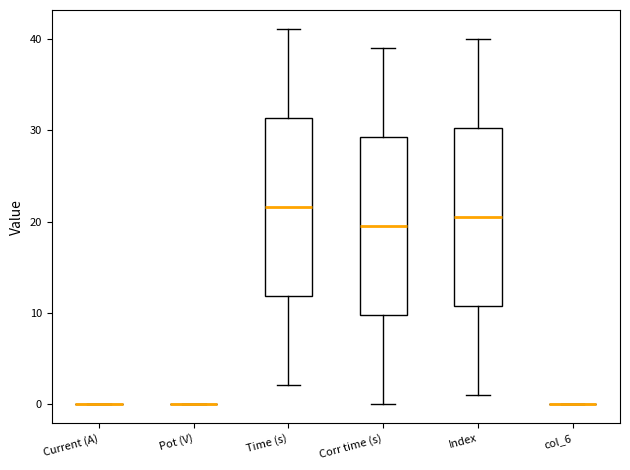

Reading left to right, transcribe this box plot: for each box, give where its median line is, the range the box spans, and where its two whiskers end, as read against the y-axis. The values are not printed on the chart, so give them approximately, as read against the axis.

Current (A): box collapsed to a line at 0, whiskers 0 to 0
Pot (V): box collapsed to a line at 0, whiskers 0 to 0
Time (s): median 22, box 12 to 31, whiskers 2 to 41
Corr time (s): median 20, box 10 to 29, whiskers 0 to 39
Index: median 21, box 11 to 30, whiskers 1 to 40
col_6: box collapsed to a line at 0, whiskers 0 to 0